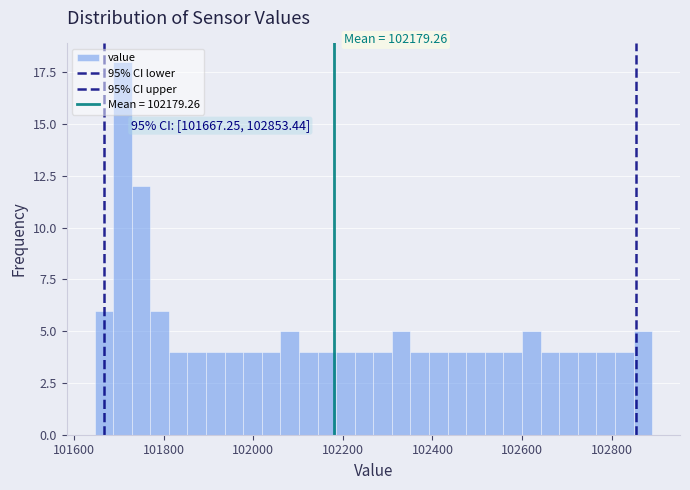

Around what value on the x-axis is the tallest bar? Give the approximate position of its centre, as read against the axis.

101700